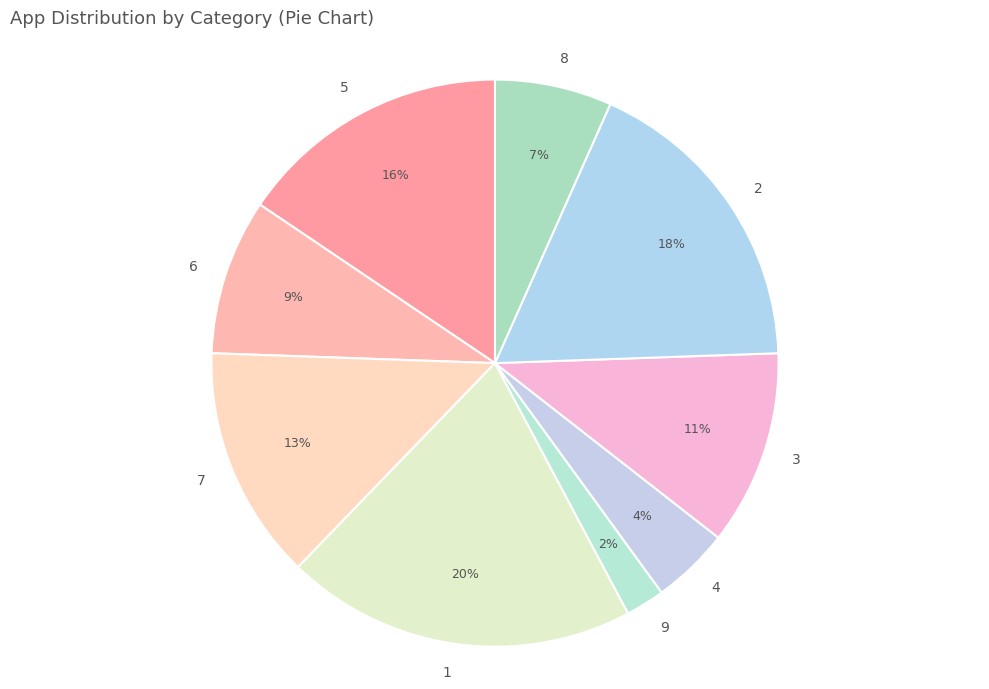

Does 5 account for over 50% of the chart?

No